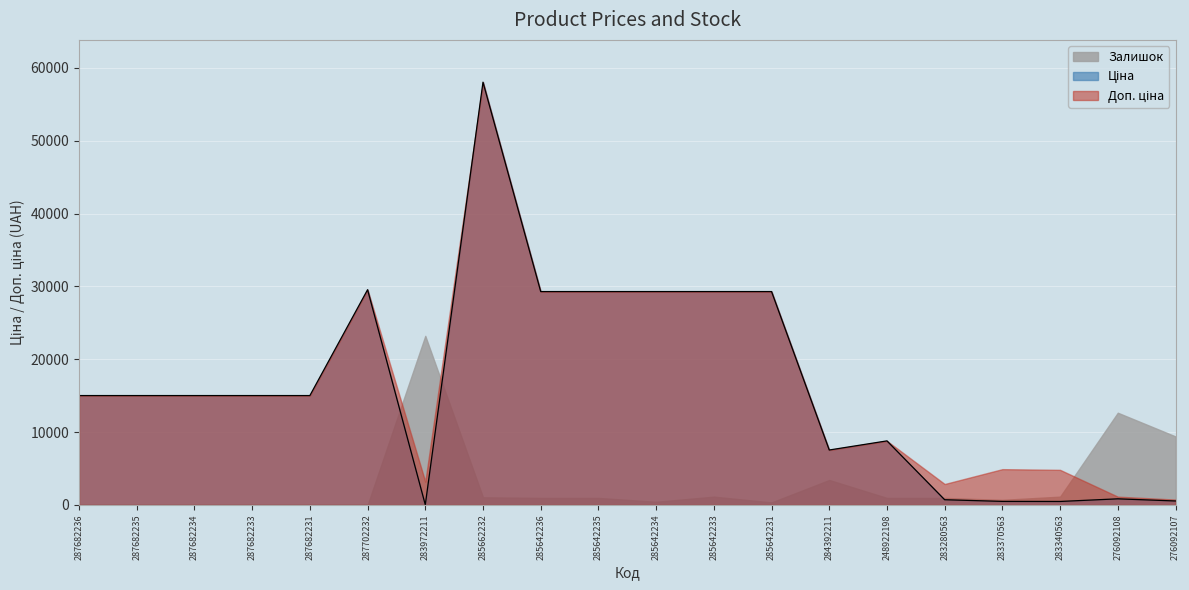

What are all the series names shown in the legend?

Ціна, Доп. ціна, Залишок